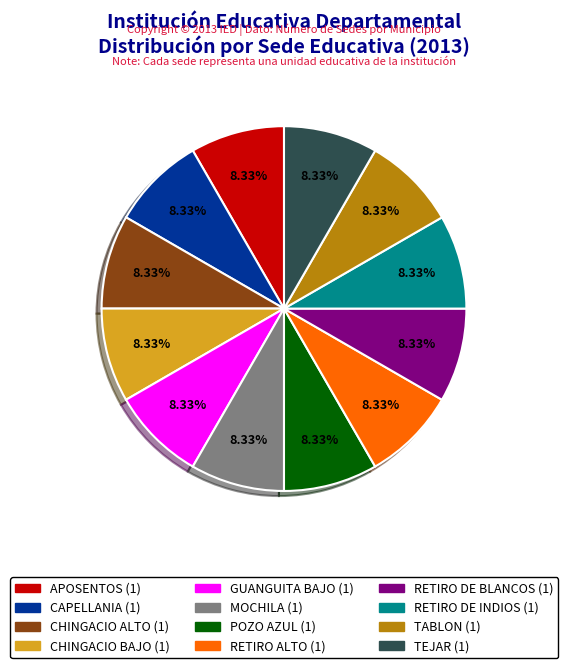

Combined, do CHINGACIO ALTO and RETIRO ALTO account for over 50%?

No